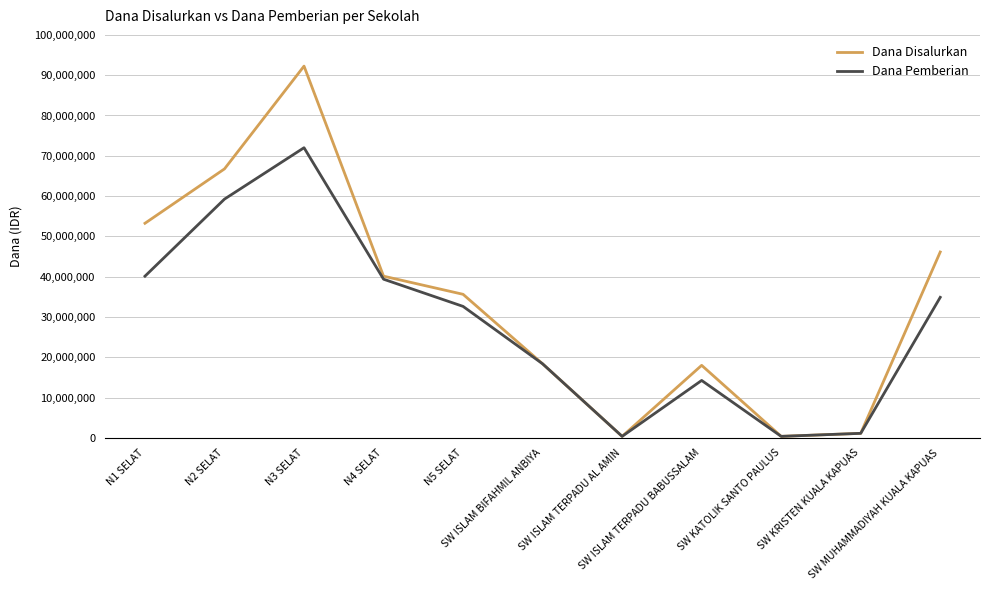

List the series in order of their peak value, lowest first.

Dana Pemberian, Dana Disalurkan